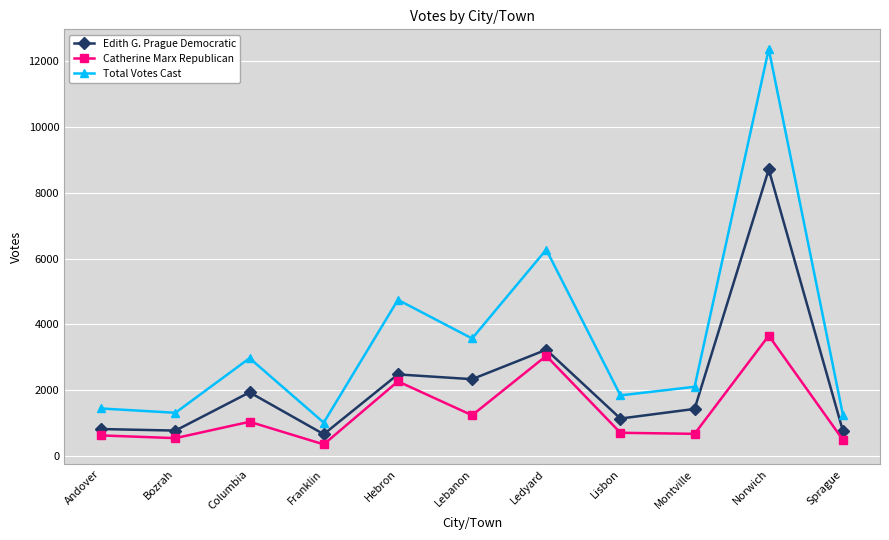

Which category has the lowest value in the Total Votes Cast series?

Franklin